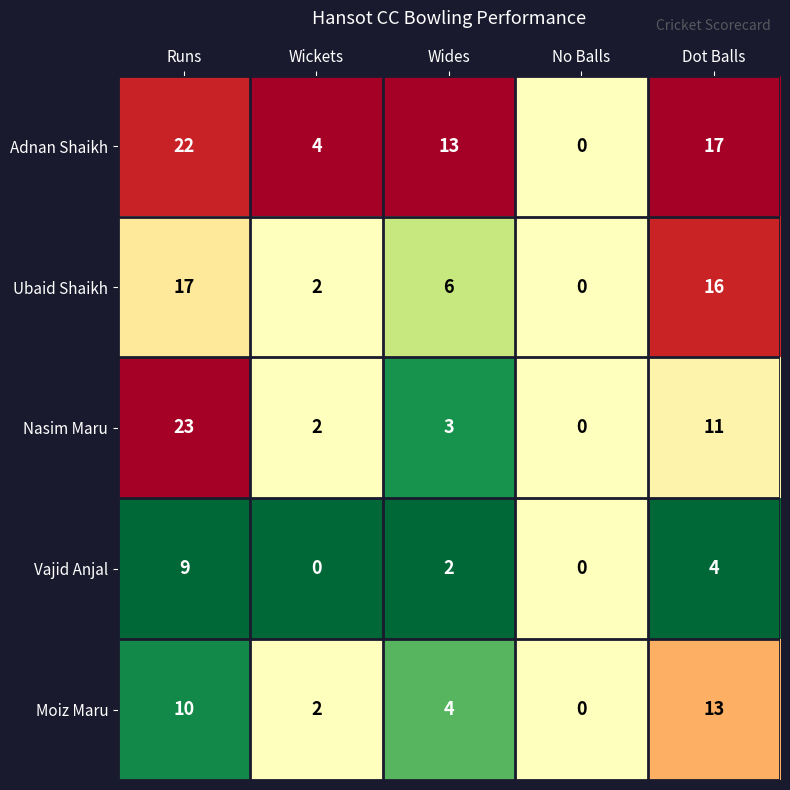

Reading left to right, transcribe all the data shown in this chart.

Adnan Shaikh: Runs=22	Wickets=4	Wides=13	No Balls=0	Dot Balls=17
Ubaid Shaikh: Runs=17	Wickets=2	Wides=6	No Balls=0	Dot Balls=16
Nasim Maru: Runs=23	Wickets=2	Wides=3	No Balls=0	Dot Balls=11
Vajid Anjal: Runs=9	Wickets=0	Wides=2	No Balls=0	Dot Balls=4
Moiz Maru: Runs=10	Wickets=2	Wides=4	No Balls=0	Dot Balls=13